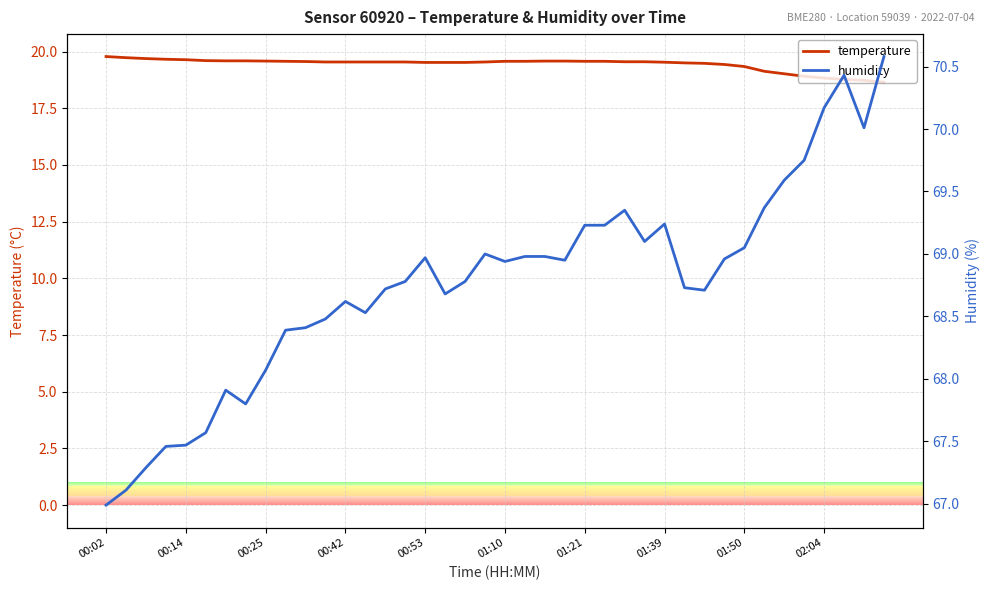

How many lines are shown in the chart?

2